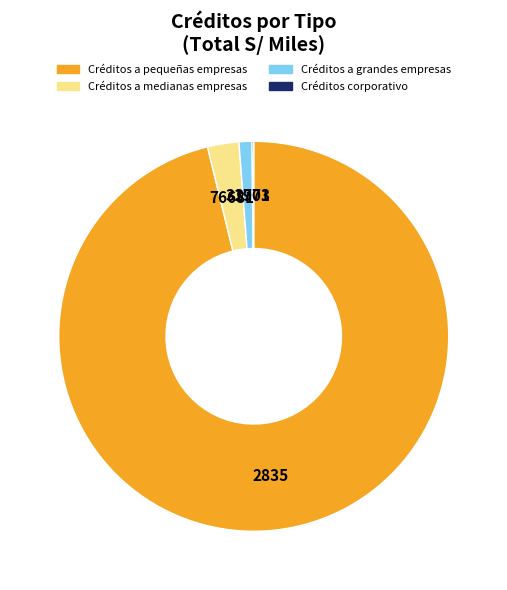

What is the largest slice in the pie chart?

Créditos a pequeñas empresas